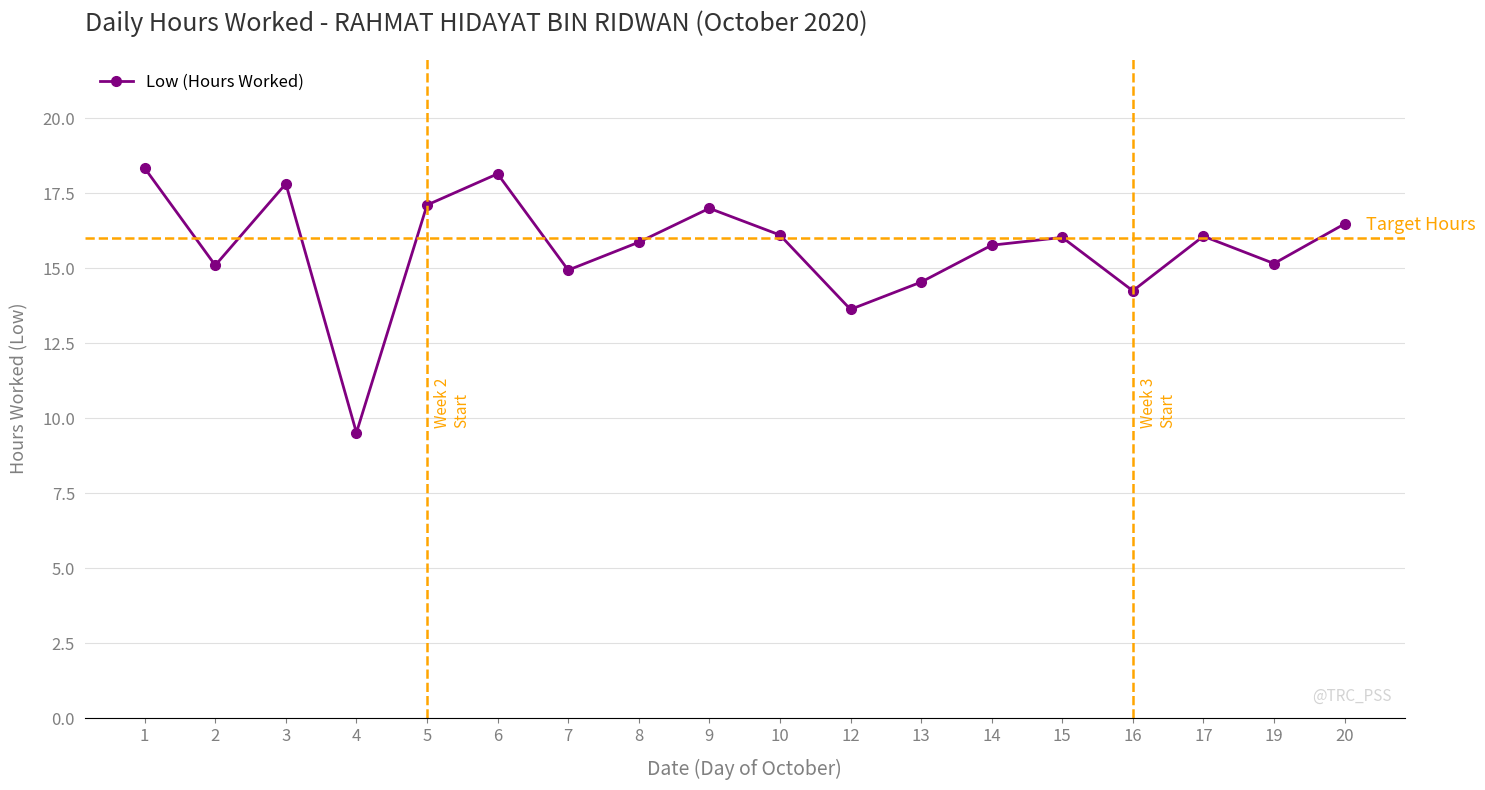

What is the smallest value displayed?

9.5